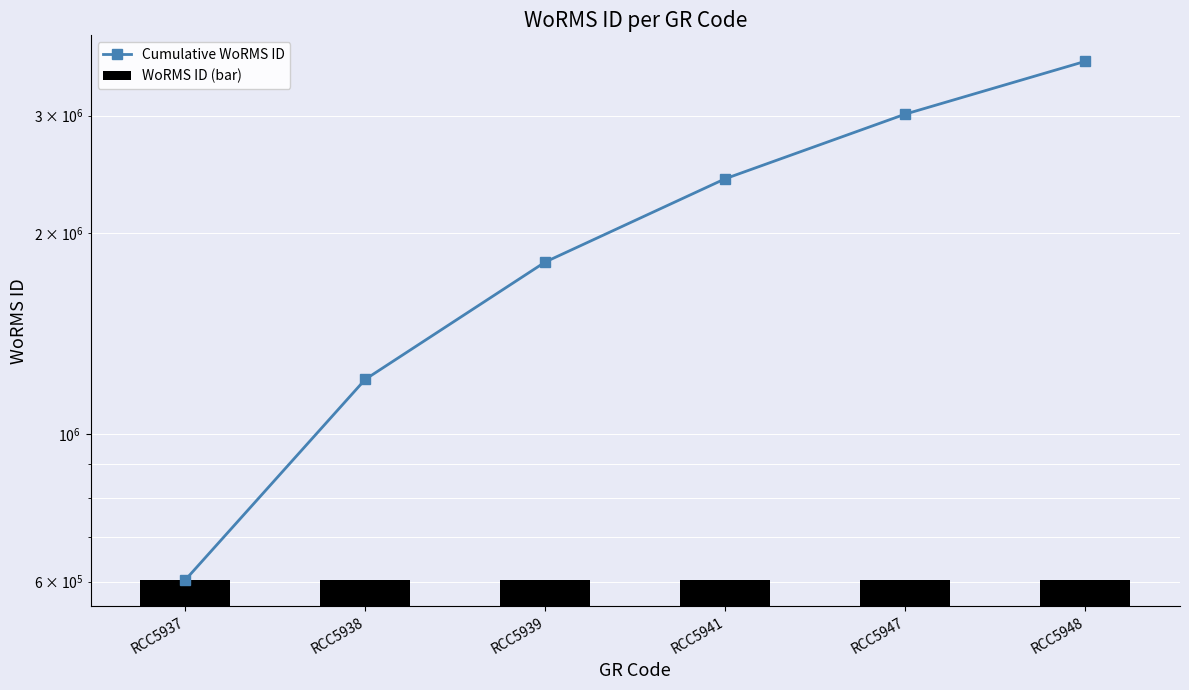

Does the chart contain stacked bars?

No